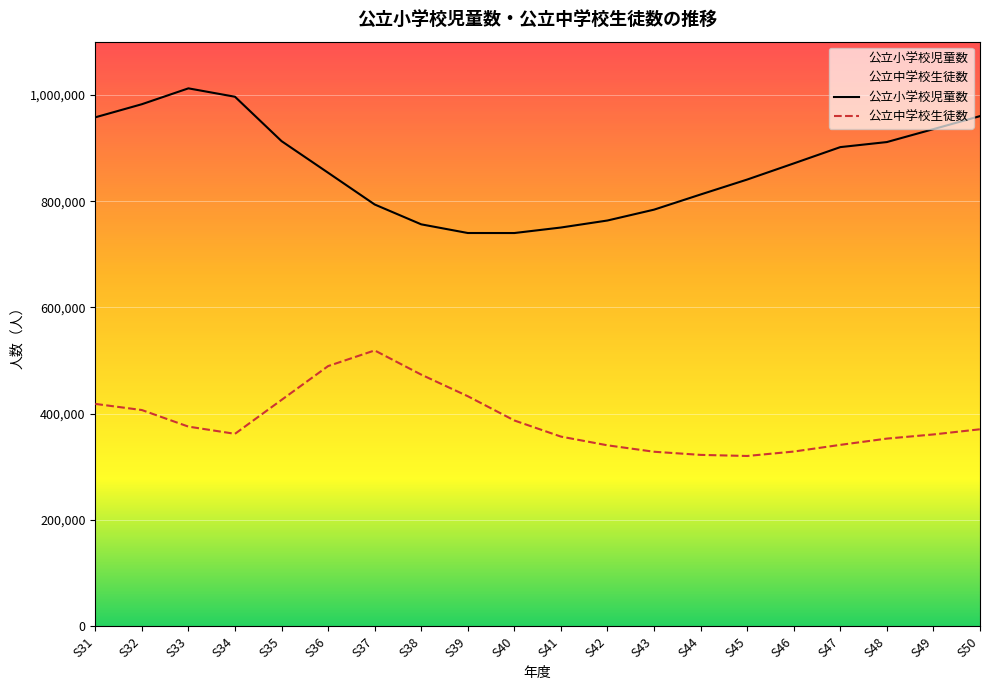

At how many categories does at least one series exceed 844763?

11